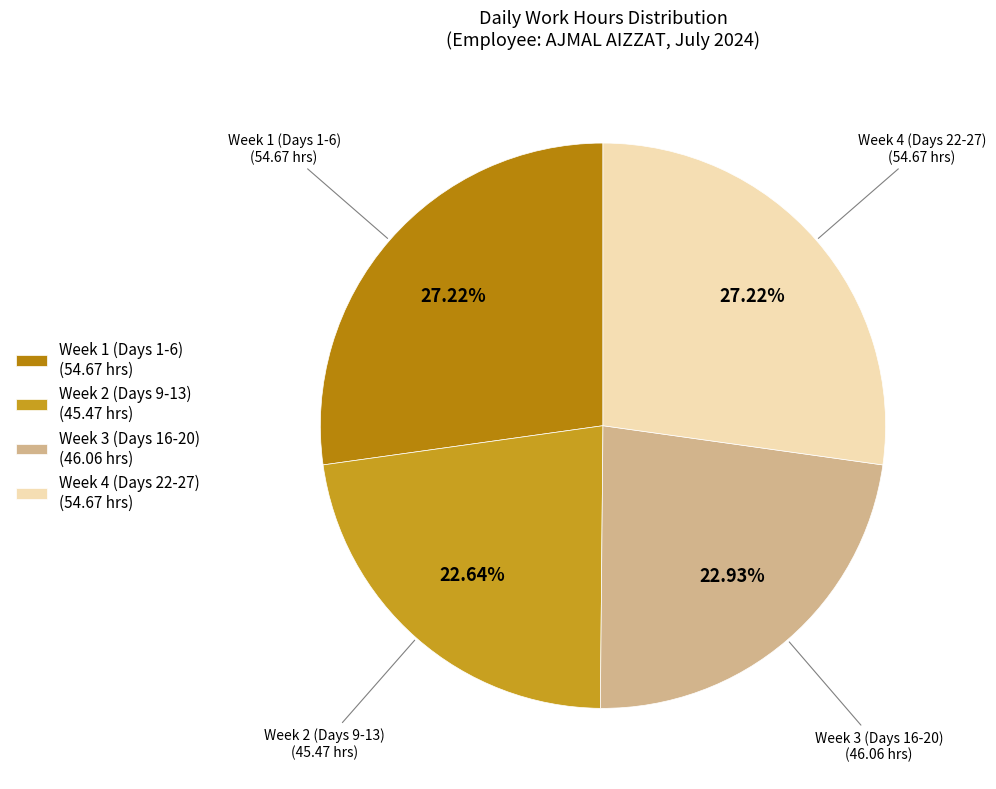

How many slices are in this pie chart?

4